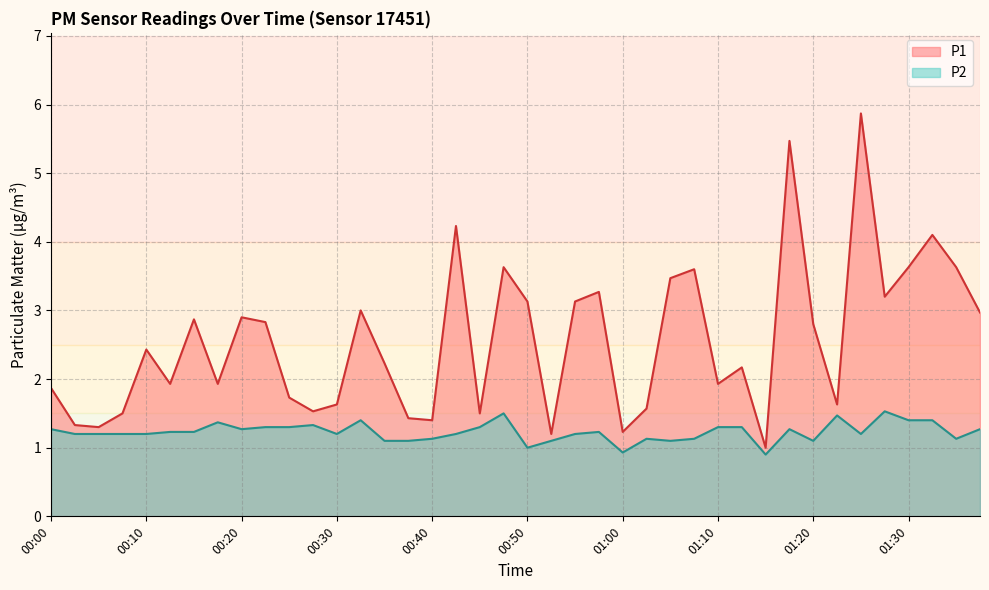

What is the spread (max minus min) of values at 00:10?

1.2